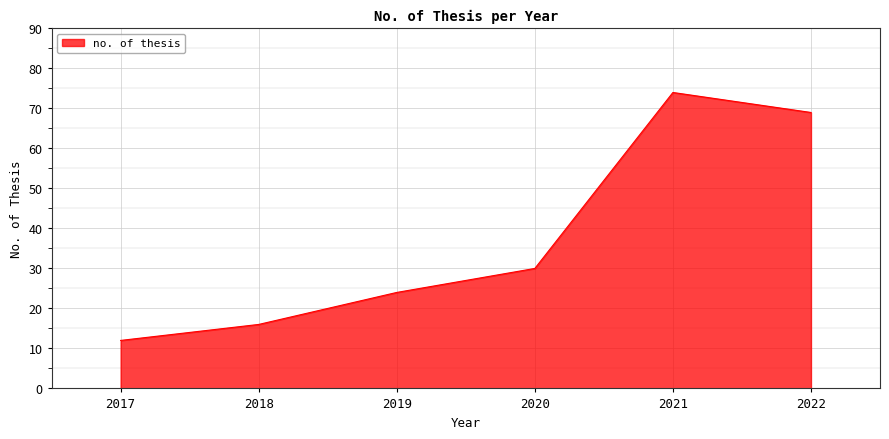

The chart shows a value of 116 at 2021. True or false?

False